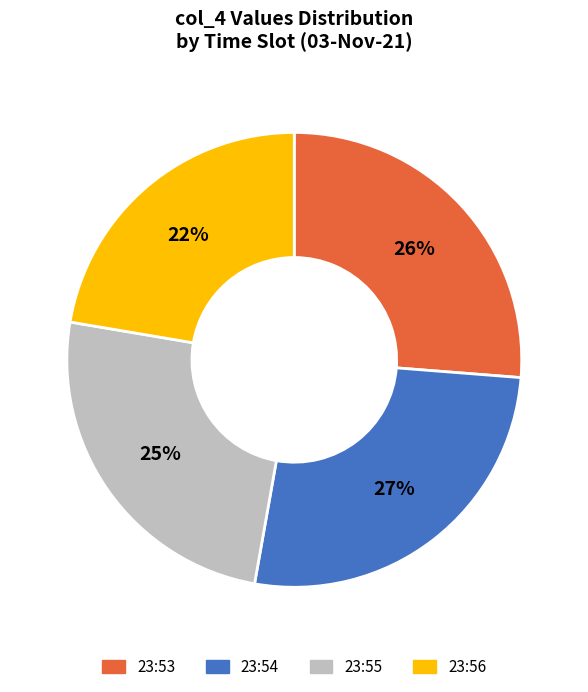

To the nearest percent, what percentage of the pie is 23:54?

27%